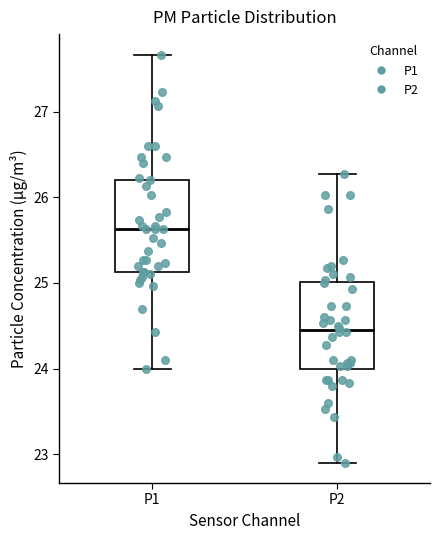

Reading left to right, transcribe this box plot: for each box, give where its median line is, the range the box spans, and where its two whiskers end, as read against the y-axis. The values are not printed on the chart, so give them approximately, as read against the axis.

P1: median 25.6, box 25.1 to 26.2, whiskers 24.0 to 27.7
P2: median 24.5, box 24.0 to 25.0, whiskers 22.9 to 26.3